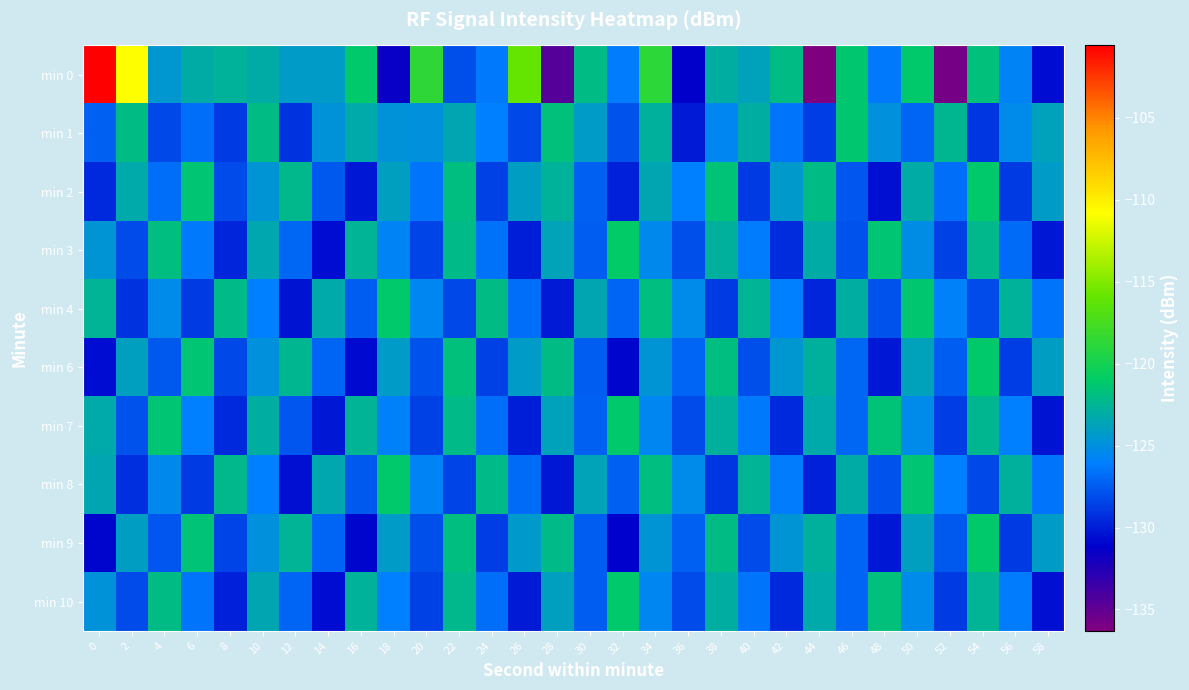

Between 6 and 12, which is larger?

6